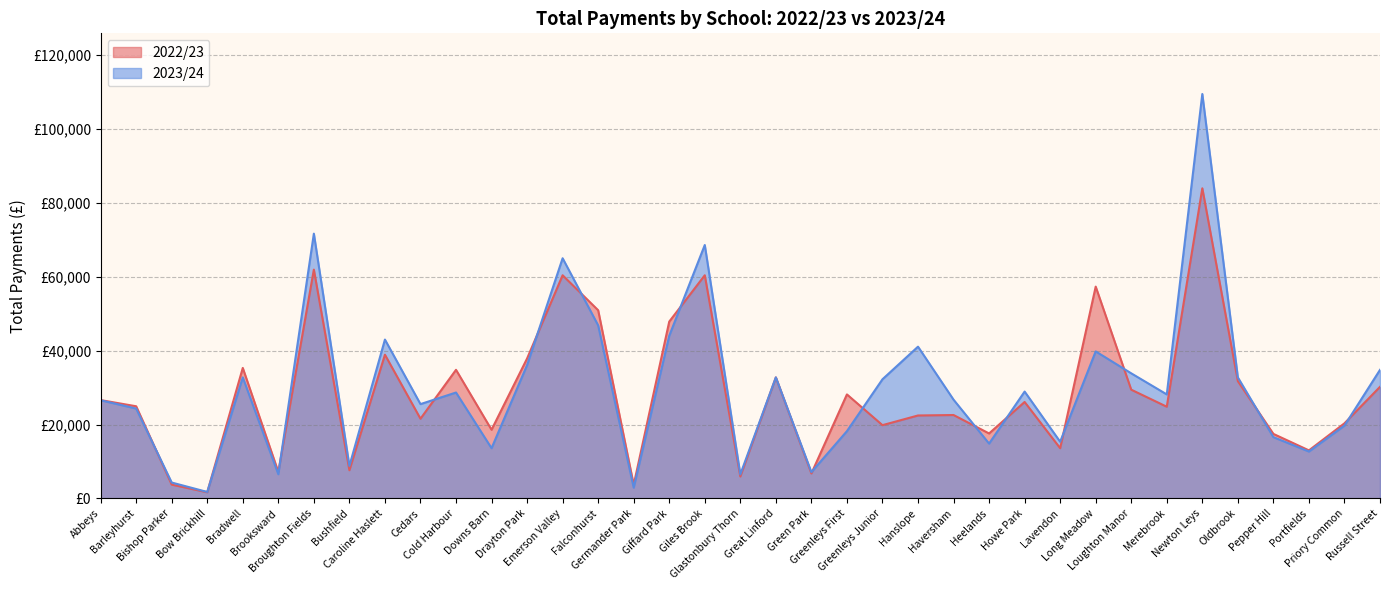

At which category does the chart reach its peak across all series?

Newton Leys